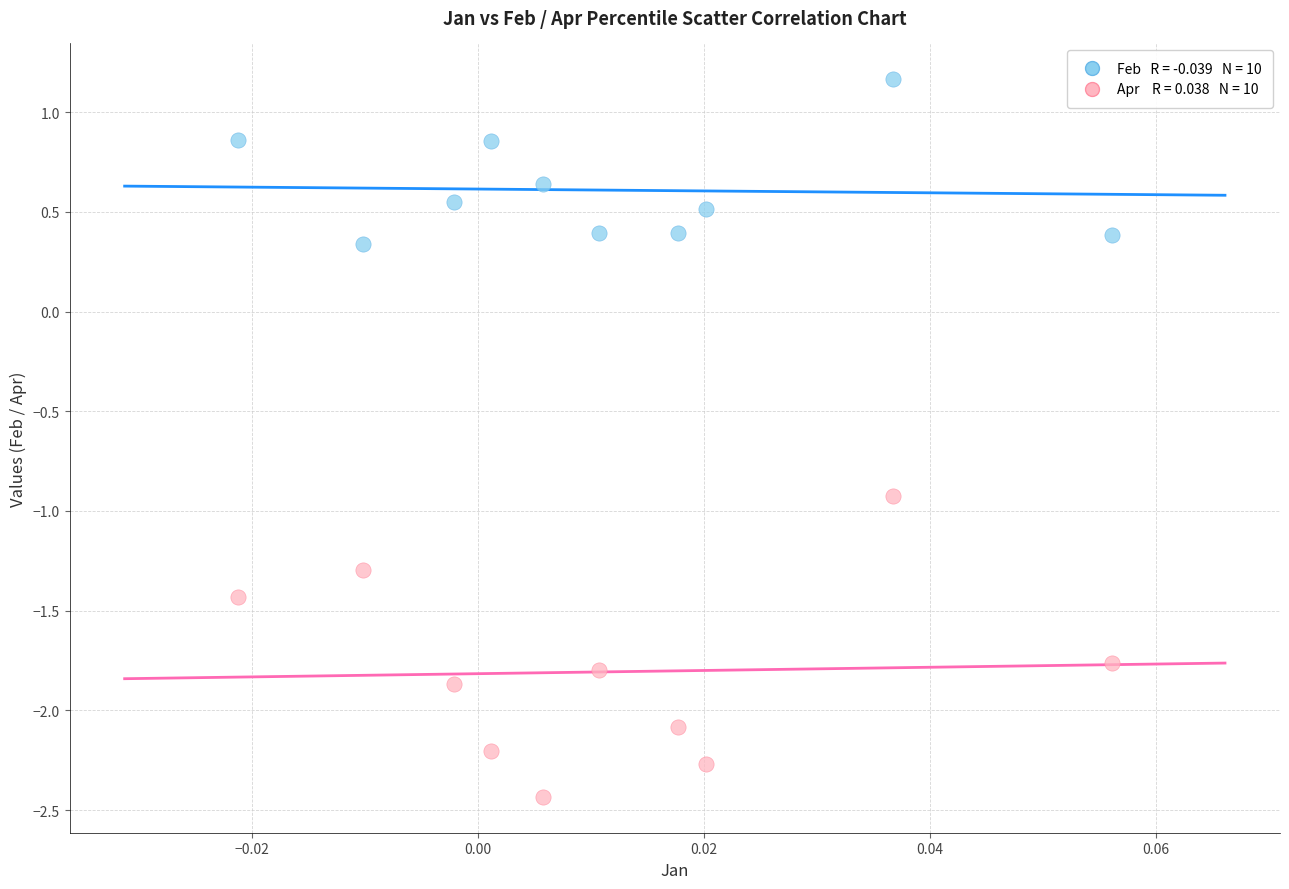

Across all series, what Y value is closest to 0?

0.3